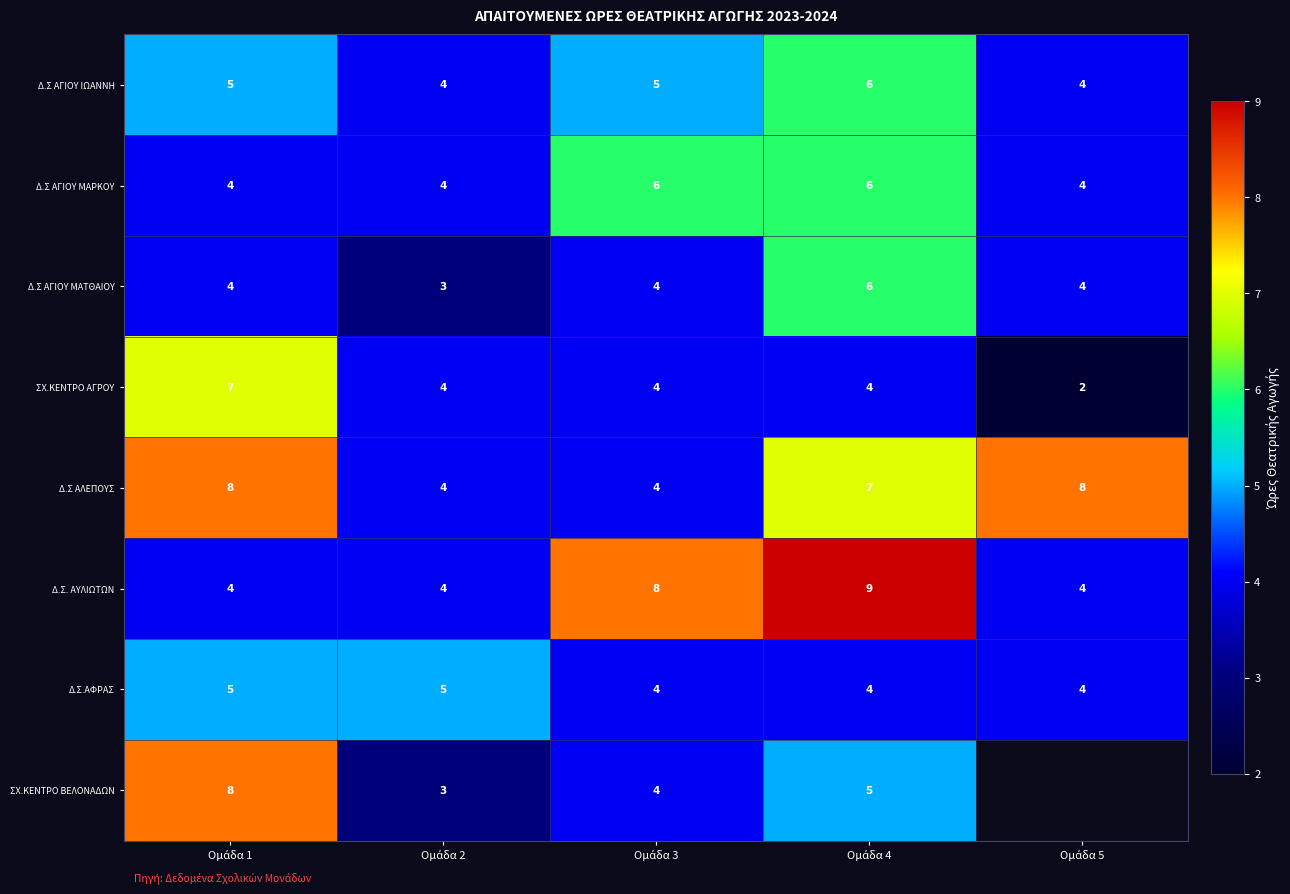

What is the total value across all series at Ομάδα 1?

45.0